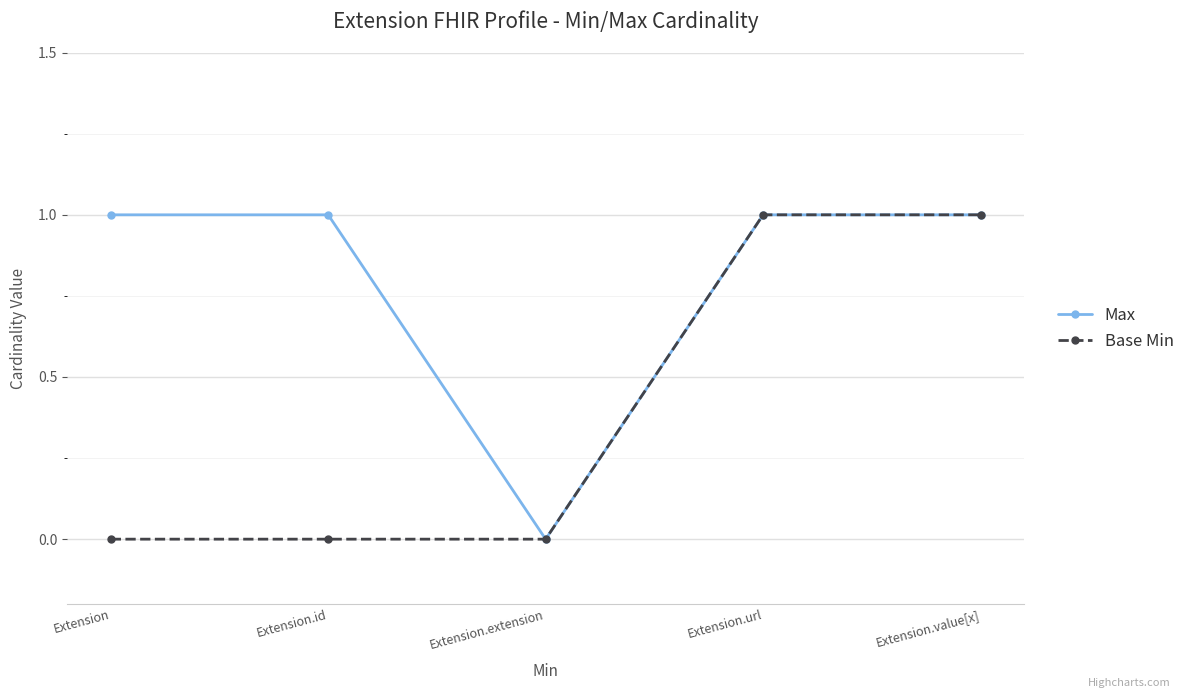

How many lines are shown in the chart?

2